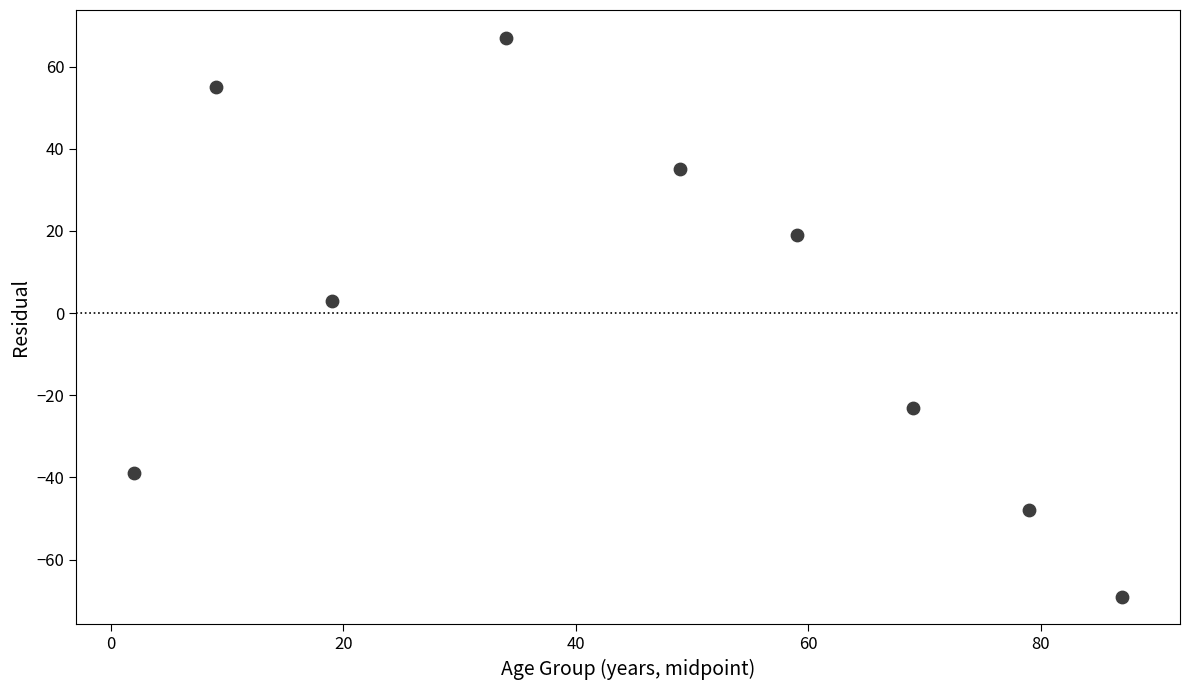

What is the average X value?

45